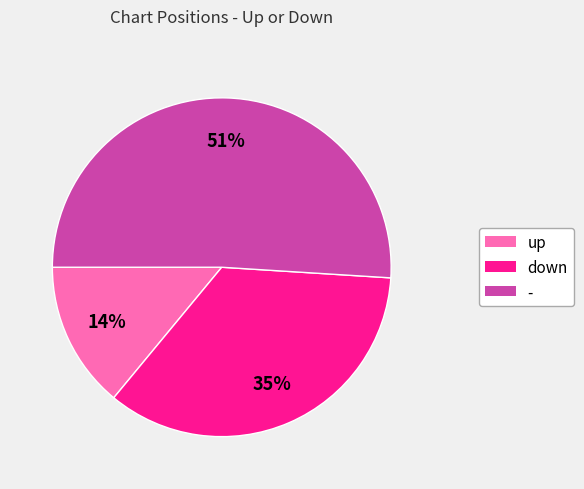

Which has a higher value, - or up?

-